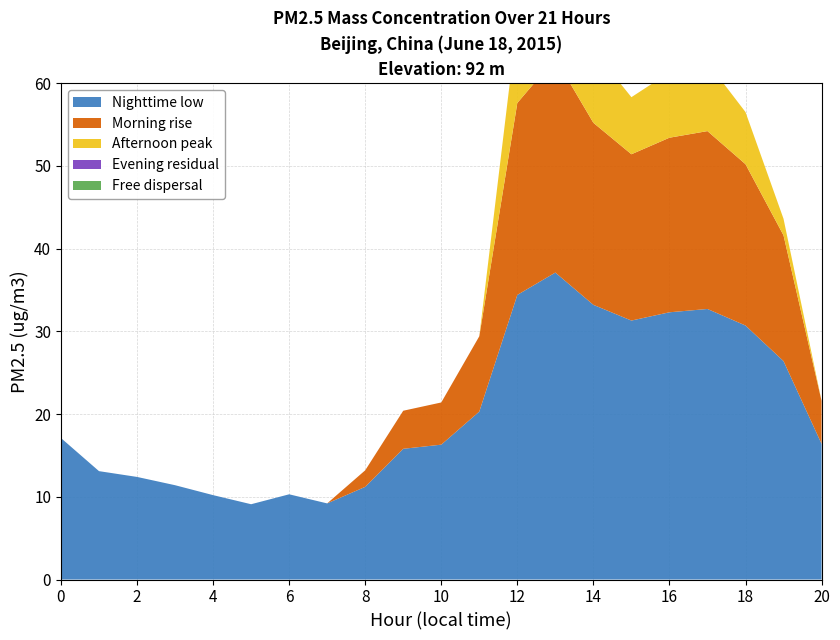

Reading left to right, list all the values displayed in this chart.

Nighttime low: 17.1	13.1	12.4	11.4	10.2	9.1	10.3	9.2	11.2	15.8	16.3	20.3	34.4	37.1	33.2	31.3	32.3	32.7	30.7	26.4	16.4
Morning rise: 0.0	0.0	0.0	0.0	0.0	0.0	0.0	0.0	2.0	4.6	5.1	9.1	23.2	25.9	22.0	20.1	21.1	21.5	19.5	15.2	5.2
Afternoon peak: 0.0	0.0	0.0	0.0	0.0	0.0	0.0	0.0	0.0	0.0	0.0	0.0	10.0	12.7	8.8	6.9	7.9	8.3	6.3	2.0	0.0
Evening residual: 0.0	0.0	0.0	0.0	0.0	0.0	0.0	0.0	0.0	0.0	0.0	0.0	0.0	1.2	0.0	0.0	0.0	0.0	0.0	0.0	0.0
Free dispersal: 0.0	0.0	0.0	0.0	0.0	0.0	0.0	0.0	0.0	0.0	0.0	0.0	0.0	0.0	0.0	0.0	0.0	0.0	0.0	0.0	0.0